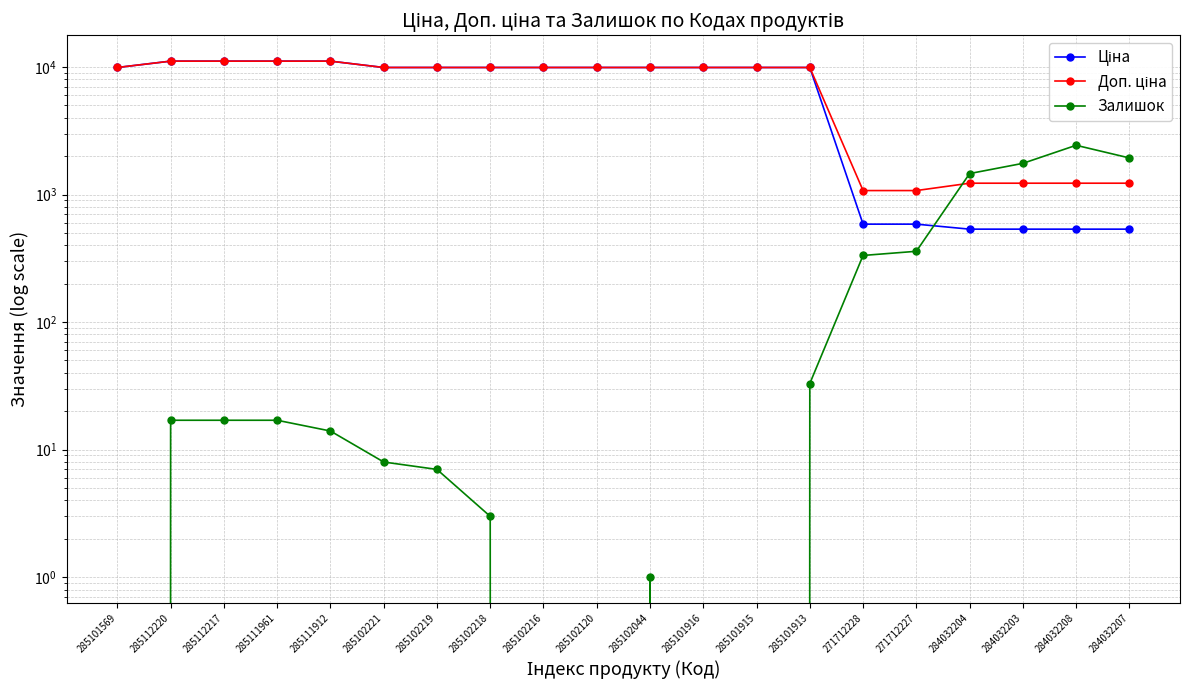

Rank the series at 285102216 from highest to lowest value.

Ціна, Доп. ціна, Залишок